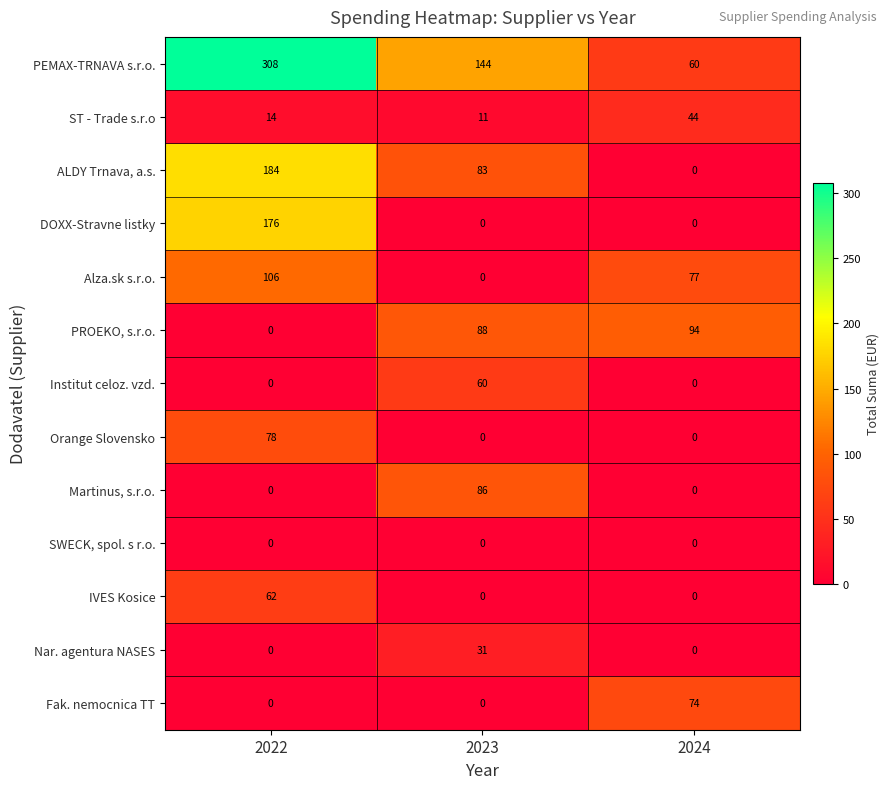

At how many categories does at least one series exceed 226?

1